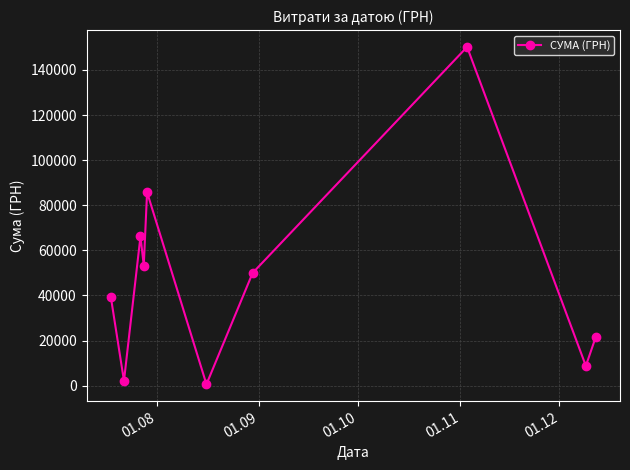

What is the greatest value displayed?

150216.7